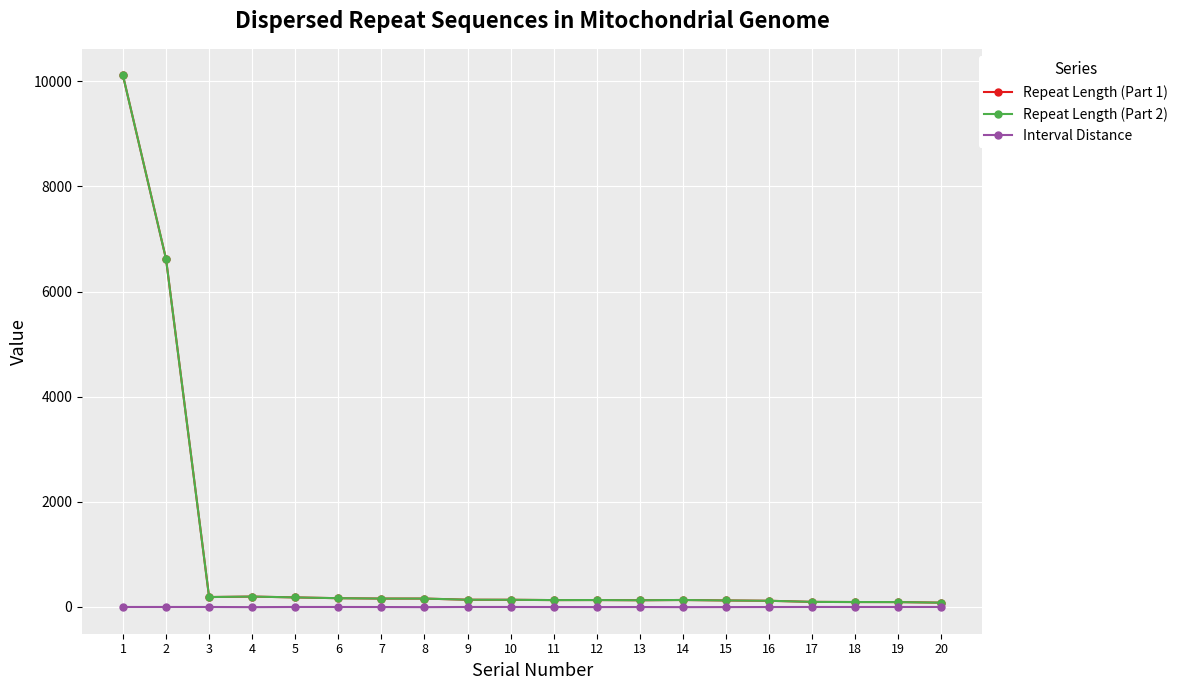

The value of Interval Distance at 10 is 2. True or false?

False